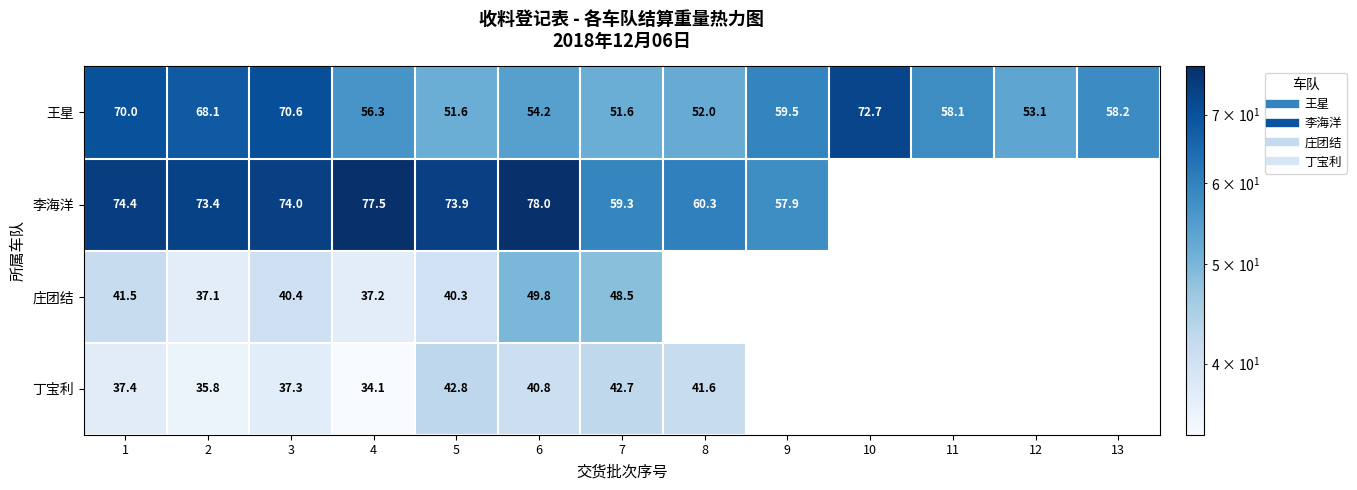

True or false: 王星 has a value of 51.6 at 7.

True